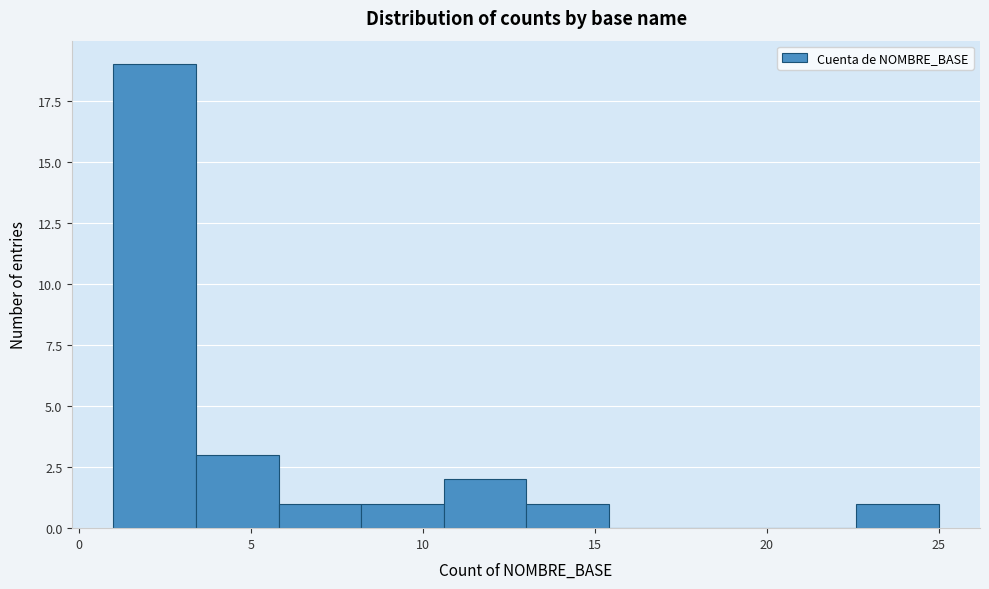

Reading left to right, list every bar in this chart as the range it spans on the x-axis followed by its height. Neither the bar edges nor the heights are printed on the chart, so give them approximately, as read against the axes.

1.0 to 3.4: 19
3.4 to 5.8: 3
5.8 to 8.2: 1
8.2 to 10.6: 1
10.6 to 13.0: 2
13.0 to 15.4: 1
15.4 to 17.8: 0
17.8 to 20.2: 0
20.2 to 22.6: 0
22.6 to 25.0: 1